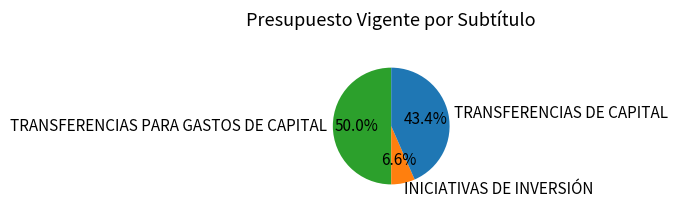

To the nearest percent, what is the combined percentage of INICIATIVAS DE INVERSIÓN and TRANSFERENCIAS DE CAPITAL?

50%